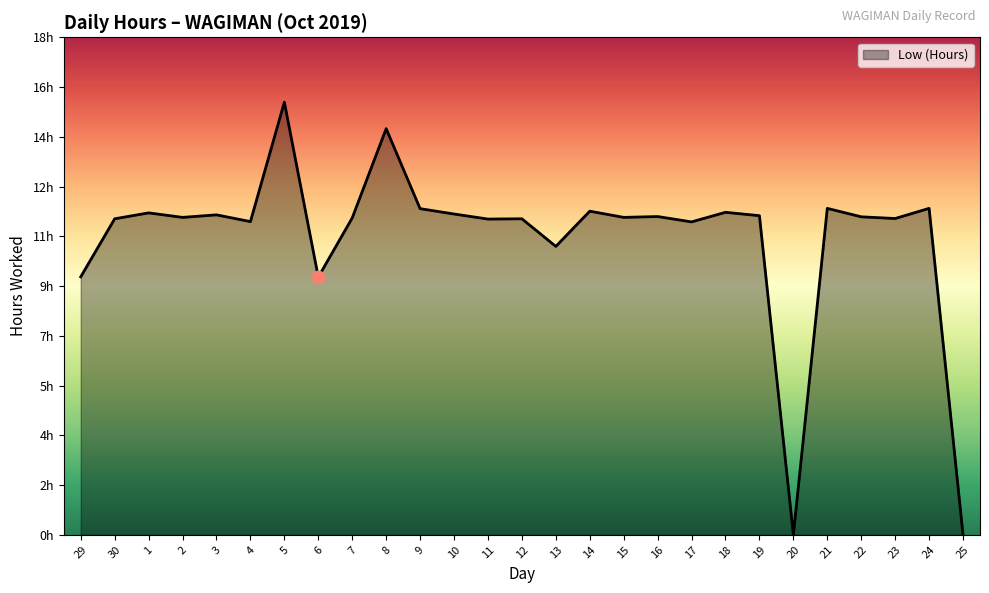

What is the ratio of the value at 15 to the value at 21?

1.0